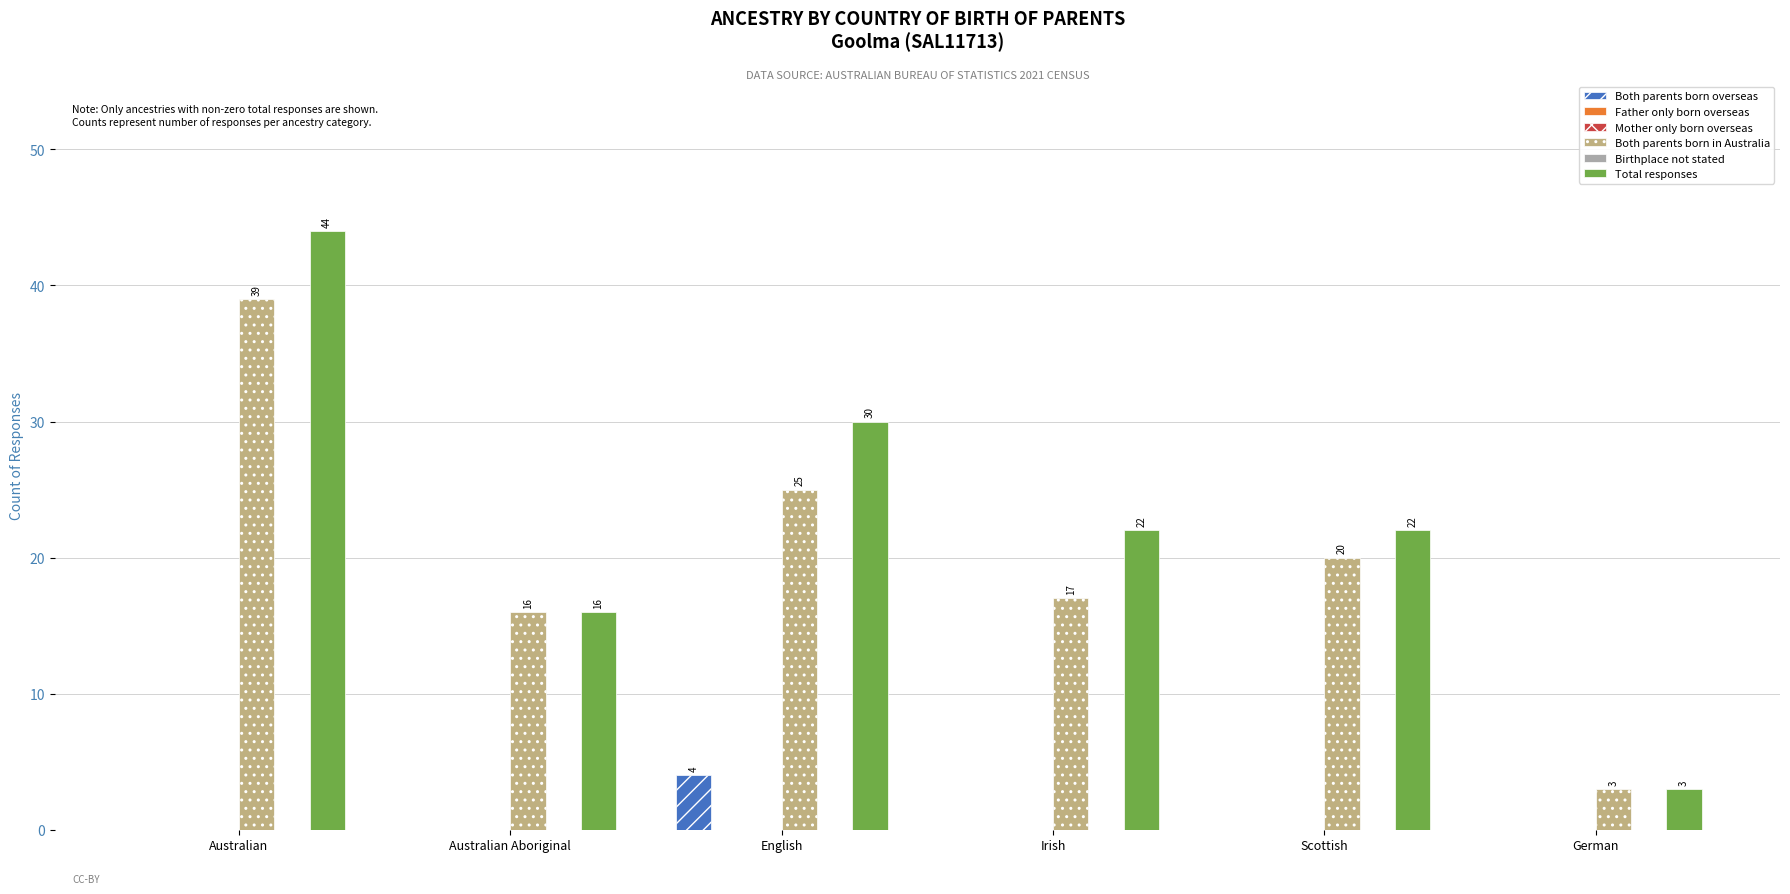

Reading right to left, transcribe all the data shown in this chart.

Both parents born overseas: German=0	Scottish=0	Irish=0	English=4	Australian Aboriginal=0	Australian=0
Father only born overseas: German=0	Scottish=0	Irish=0	English=0	Australian Aboriginal=0	Australian=0
Mother only born overseas: German=0	Scottish=0	Irish=0	English=0	Australian Aboriginal=0	Australian=0
Both parents born in Australia: German=3	Scottish=20	Irish=17	English=25	Australian Aboriginal=16	Australian=39
Birthplace not stated: German=0	Scottish=0	Irish=0	English=0	Australian Aboriginal=0	Australian=0
Total responses: German=3	Scottish=22	Irish=22	English=30	Australian Aboriginal=16	Australian=44